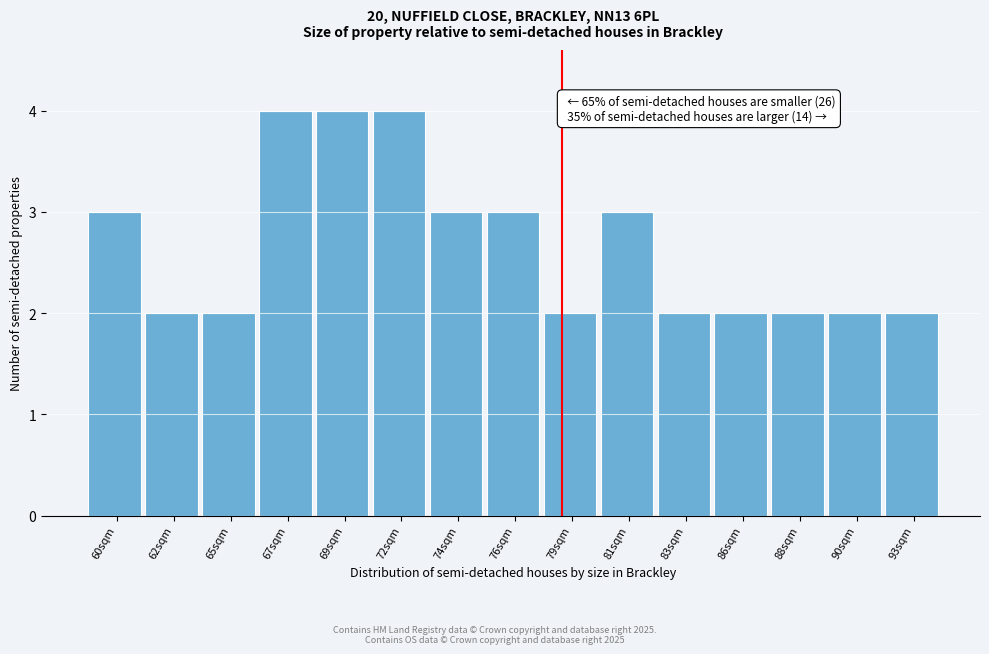

Reading right to left, what are all the values shown in this chart?

93sqm=2	90sqm=2	88sqm=2	86sqm=2	83sqm=2	81sqm=3	79sqm=2	76sqm=3	74sqm=3	72sqm=4	69sqm=4	67sqm=4	65sqm=2	62sqm=2	60sqm=3